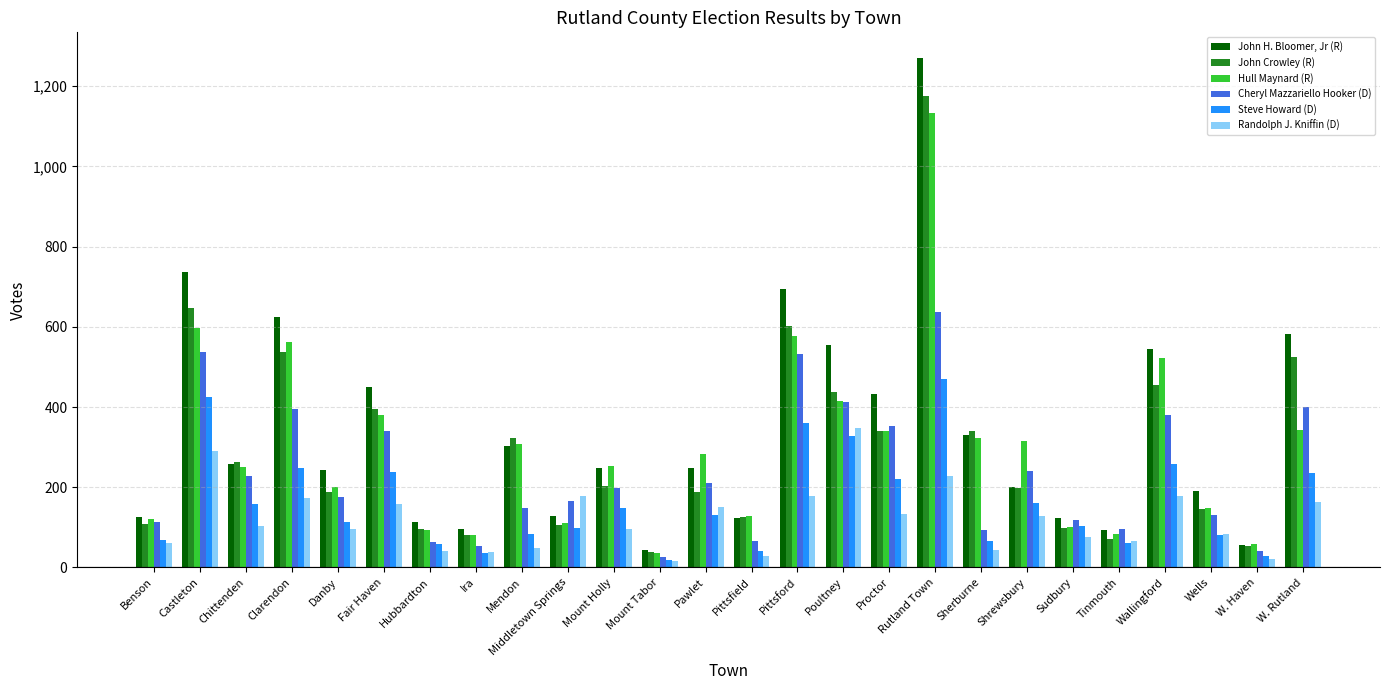

What is the sum of the Hull Maynard (R) values at Ira and Tinmouth?

164